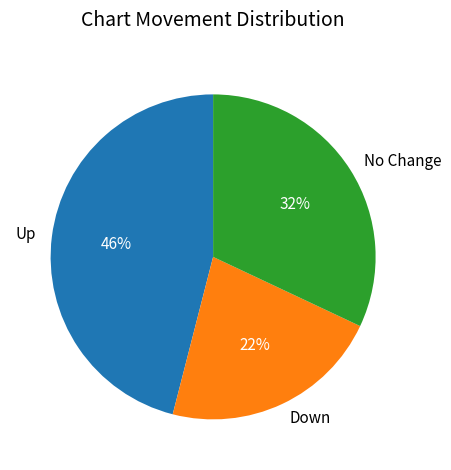

Is the sum of No Change and Down greater than half?

Yes